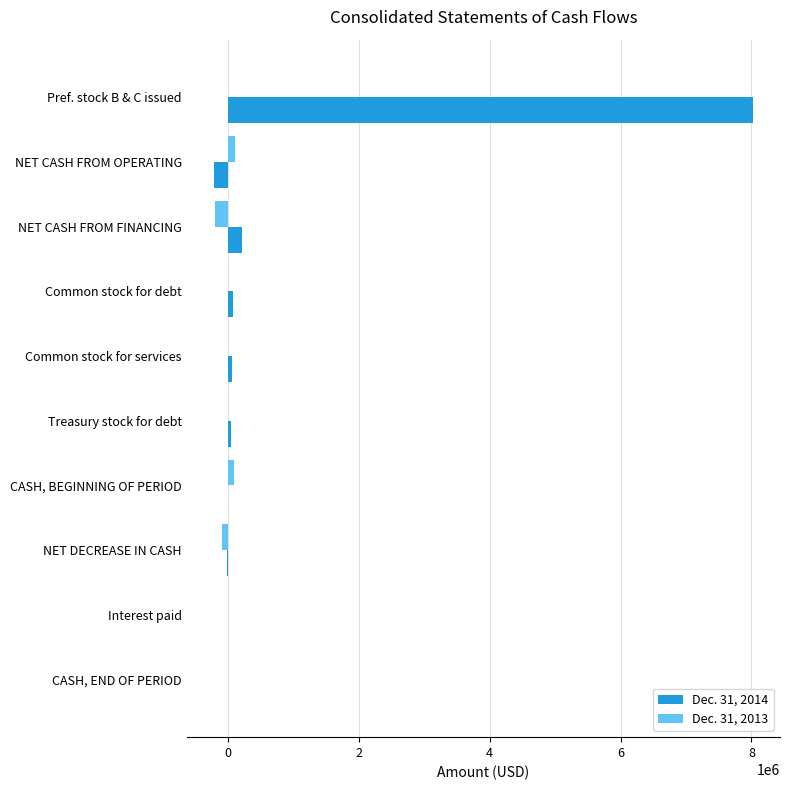

The Dec. 31, 2014 series shows 210544 at NET CASH FROM FINANCING. True or false?

True